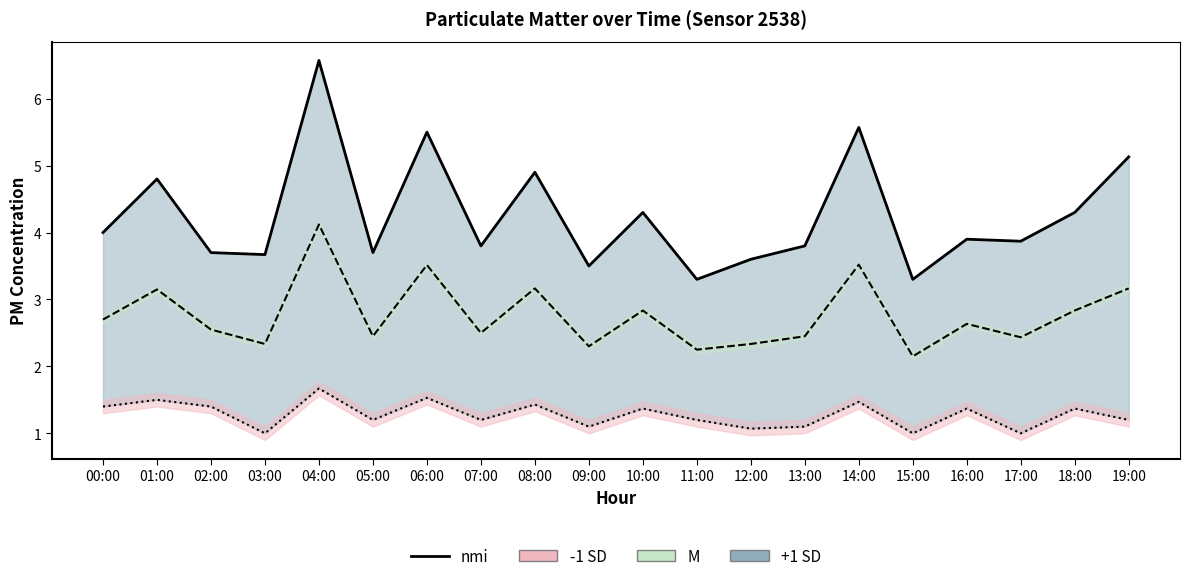

What is the difference between the maximum and minimum values in the nmi series?

3.3